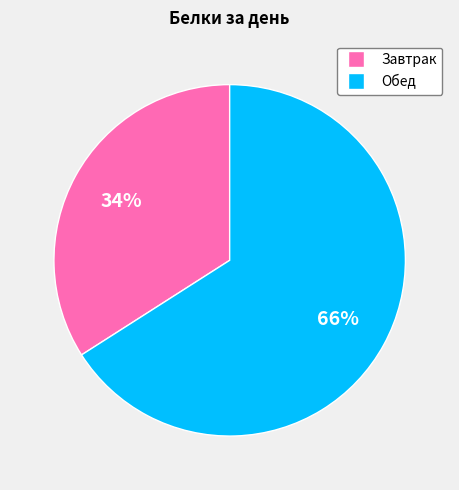

Which slice is the smallest?

Завтрак